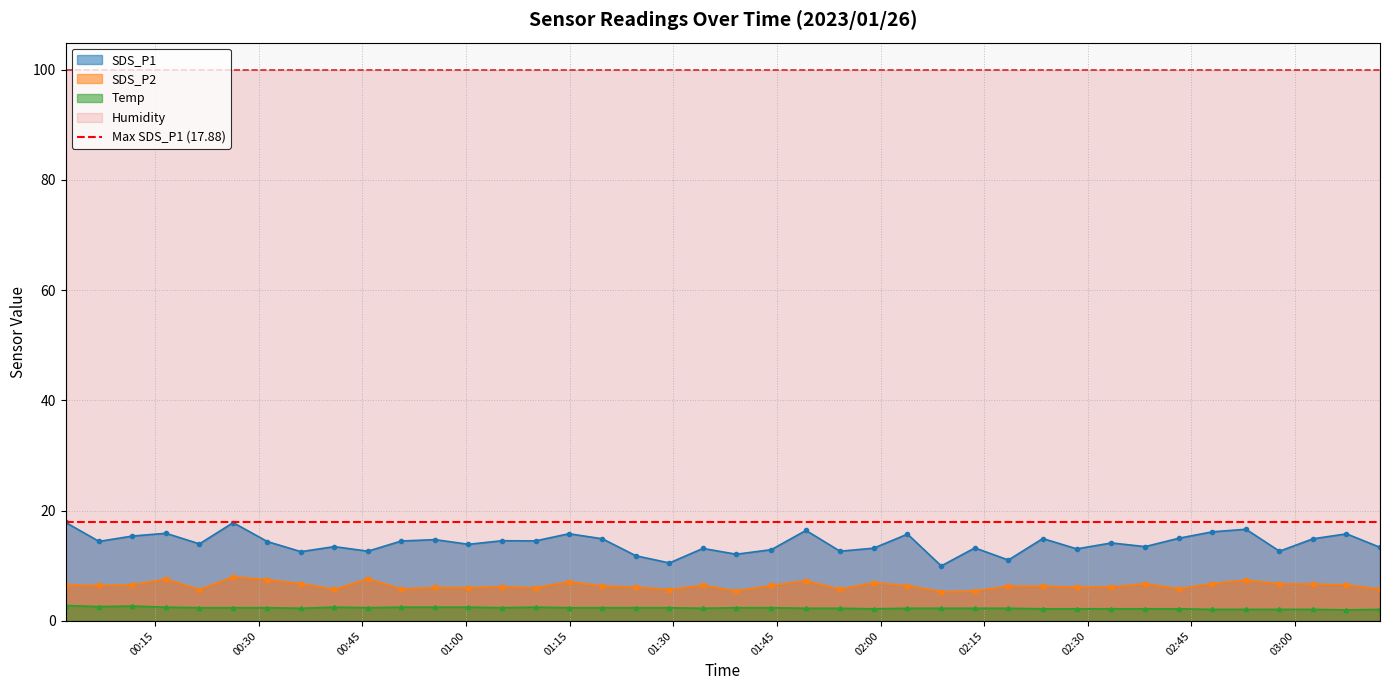

Reading left to right, extract all data points from this chart.

SDS_P1: 2023/01/26 00:02:01=17.9	2023/01/26 00:06:52=14.4	2023/01/26 00:11:42=15.4	2023/01/26 00:16:33=15.9	2023/01/26 00:21:24=14.0	2023/01/26 00:26:17=17.8	2023/01/26 00:31:14=14.4	2023/01/26 00:36:05=12.6	2023/01/26 00:40:56=13.5	2023/01/26 00:45:47=12.7	2023/01/26 00:50:37=14.5	2023/01/26 00:55:31=14.8	2023/01/26 01:00:21=13.9	2023/01/26 01:05:12=14.6	2023/01/26 01:10:03=14.5	2023/01/26 01:14:53=15.8	2023/01/26 01:19:44=14.9	2023/01/26 01:24:35=11.8	2023/01/26 01:29:26=10.5	2023/01/26 01:34:17=13.2	2023/01/26 01:39:07=12.1	2023/01/26 01:44:11=12.9	2023/01/26 01:49:12=16.4	2023/01/26 01:54:08=12.7	2023/01/26 01:59:00=13.2	2023/01/26 02:03:54=15.8	2023/01/26 02:08:47=10.0	2023/01/26 02:13:39=13.2	2023/01/26 02:18:30=11.1	2023/01/26 02:23:29=14.9	2023/01/26 02:28:24=13.1	2023/01/26 02:33:25=14.2	2023/01/26 02:38:18=13.5	2023/01/26 02:43:09=15.0	2023/01/26 02:48:03=16.2	2023/01/26 02:52:54=16.6	2023/01/26 02:57:45=12.7	2023/01/26 03:02:36=14.9	2023/01/26 03:07:27=15.8	2023/01/26 03:12:18=13.3
SDS_P2: 2023/01/26 00:02:01=6.5	2023/01/26 00:06:52=6.4	2023/01/26 00:11:42=6.5	2023/01/26 00:16:33=7.6	2023/01/26 00:21:24=5.7	2023/01/26 00:26:17=8.0	2023/01/26 00:31:14=7.5	2023/01/26 00:36:05=6.8	2023/01/26 00:40:56=5.7	2023/01/26 00:45:47=7.7	2023/01/26 00:50:37=5.8	2023/01/26 00:55:31=6.1	2023/01/26 01:00:21=6.0	2023/01/26 01:05:12=6.2	2023/01/26 01:10:03=6.0	2023/01/26 01:14:53=7.2	2023/01/26 01:19:44=6.3	2023/01/26 01:24:35=6.1	2023/01/26 01:29:26=5.7	2023/01/26 01:34:17=6.5	2023/01/26 01:39:07=5.4	2023/01/26 01:44:11=6.4	2023/01/26 01:49:12=7.3	2023/01/26 01:54:08=5.8	2023/01/26 01:59:00=6.9	2023/01/26 02:03:54=6.4	2023/01/26 02:08:47=5.3	2023/01/26 02:13:39=5.4	2023/01/26 02:18:30=6.3	2023/01/26 02:23:29=6.3	2023/01/26 02:28:24=6.1	2023/01/26 02:33:25=6.2	2023/01/26 02:38:18=6.8	2023/01/26 02:43:09=5.8	2023/01/26 02:48:03=6.8	2023/01/26 02:52:54=7.4	2023/01/26 02:57:45=6.8	2023/01/26 03:02:36=6.7	2023/01/26 03:07:27=6.5	2023/01/26 03:12:18=5.8
Temp: 2023/01/26 00:02:01=2.8	2023/01/26 00:06:52=2.6	2023/01/26 00:11:42=2.7	2023/01/26 00:16:33=2.5	2023/01/26 00:21:24=2.4	2023/01/26 00:26:17=2.4	2023/01/26 00:31:14=2.4	2023/01/26 00:36:05=2.3	2023/01/26 00:40:56=2.5	2023/01/26 00:45:47=2.4	2023/01/26 00:50:37=2.5	2023/01/26 00:55:31=2.5	2023/01/26 01:00:21=2.5	2023/01/26 01:05:12=2.4	2023/01/26 01:10:03=2.5	2023/01/26 01:14:53=2.4	2023/01/26 01:19:44=2.4	2023/01/26 01:24:35=2.4	2023/01/26 01:29:26=2.4	2023/01/26 01:34:17=2.3	2023/01/26 01:39:07=2.4	2023/01/26 01:44:11=2.4	2023/01/26 01:49:12=2.3	2023/01/26 01:54:08=2.3	2023/01/26 01:59:00=2.2	2023/01/26 02:03:54=2.3	2023/01/26 02:08:47=2.3	2023/01/26 02:13:39=2.3	2023/01/26 02:18:30=2.3	2023/01/26 02:23:29=2.2	2023/01/26 02:28:24=2.2	2023/01/26 02:33:25=2.2	2023/01/26 02:38:18=2.2	2023/01/26 02:43:09=2.2	2023/01/26 02:48:03=2.1	2023/01/26 02:52:54=2.1	2023/01/26 02:57:45=2.1	2023/01/26 03:02:36=2.1	2023/01/26 03:07:27=2.0	2023/01/26 03:12:18=2.1